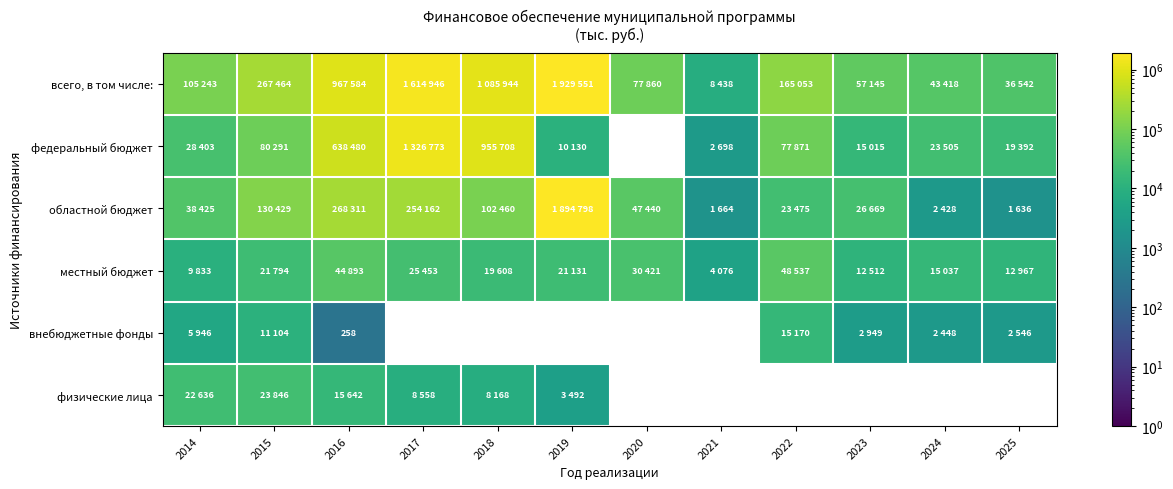

What is the difference between the maximum and second lowest values in the областной бюджет series?

1893134.0